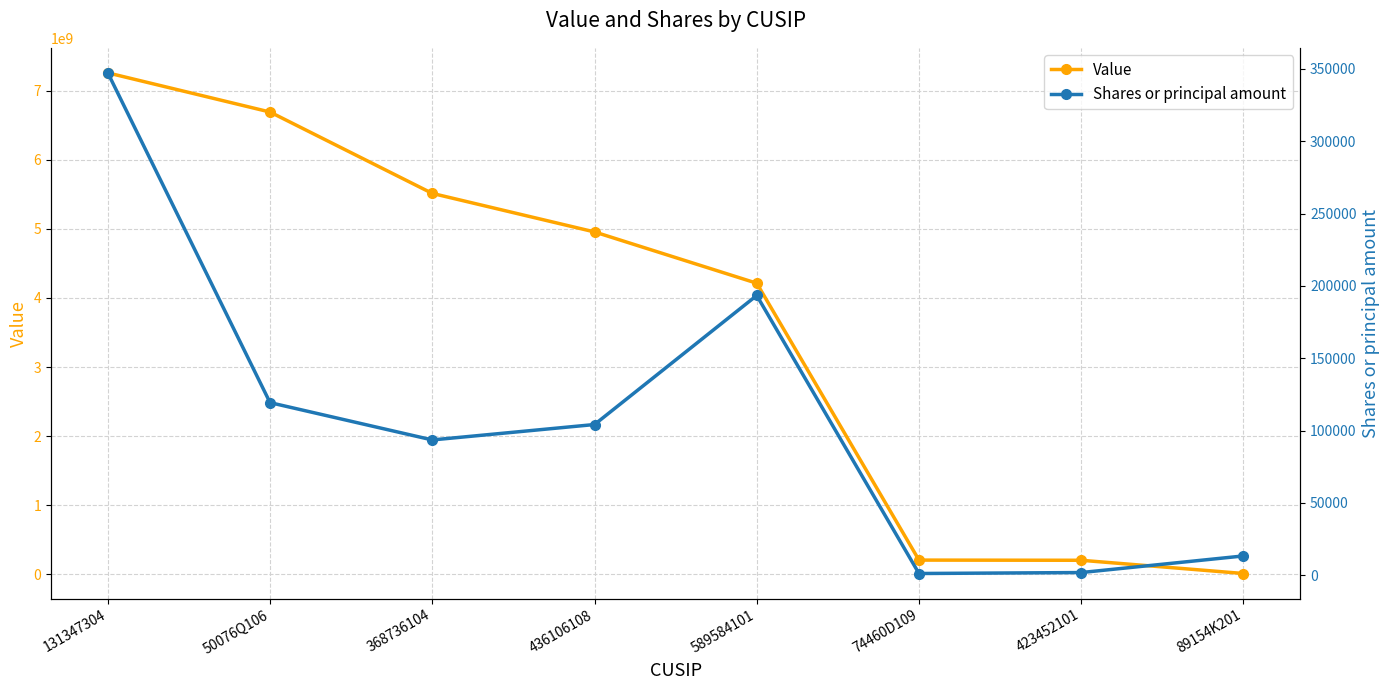

Rank the series by their maximum value, from highest to lowest.

Value, Shares or principal amount